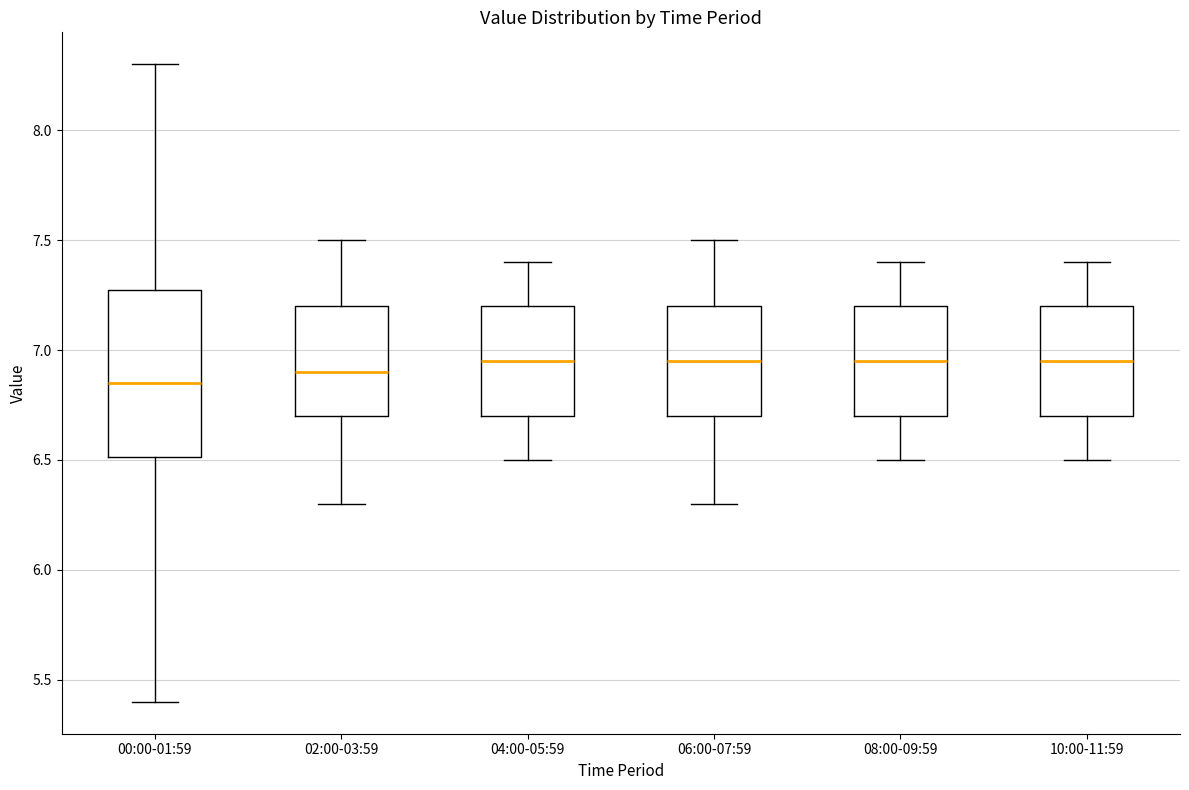

Reading left to right, read every box against the y-axis: the position of its median line, the range the box covers, and the ends of its whiskers. The values are not printed on the chart, so give them approximately, as read against the axis.

00:00-01:59: median 6.85, box 6.50 to 7.25, whiskers 5.40 to 8.30
02:00-03:59: median 6.90, box 6.70 to 7.20, whiskers 6.30 to 7.50
04:00-05:59: median 6.95, box 6.70 to 7.20, whiskers 6.50 to 7.40
06:00-07:59: median 6.95, box 6.70 to 7.20, whiskers 6.30 to 7.50
08:00-09:59: median 6.95, box 6.70 to 7.20, whiskers 6.50 to 7.40
10:00-11:59: median 6.95, box 6.70 to 7.20, whiskers 6.50 to 7.40